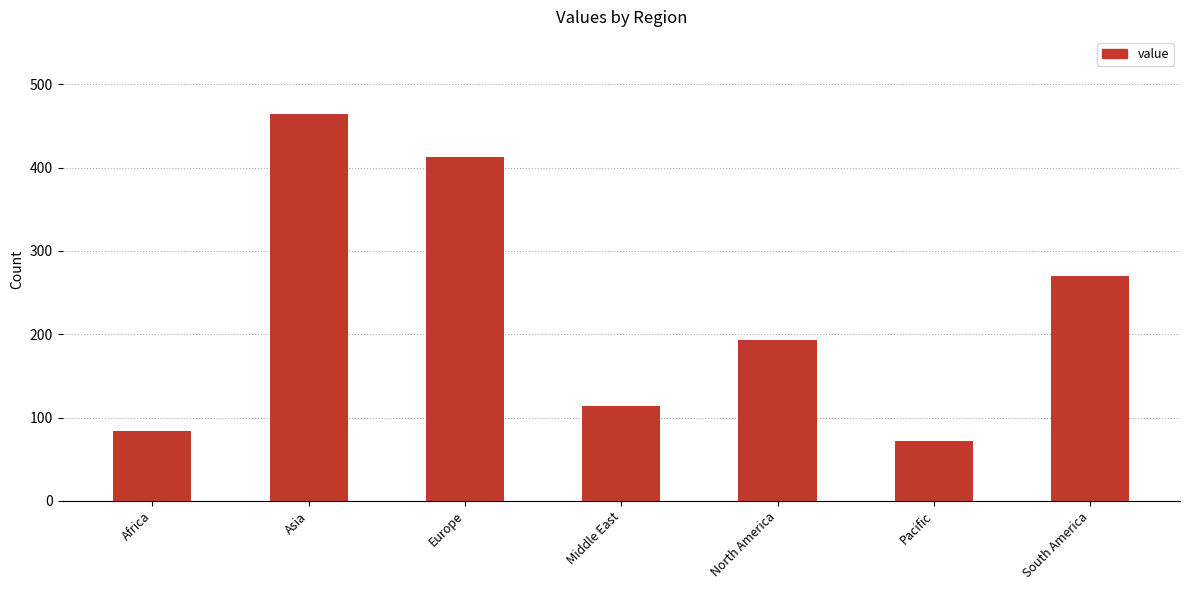

What is the label of the 7th bar from the left?

South America